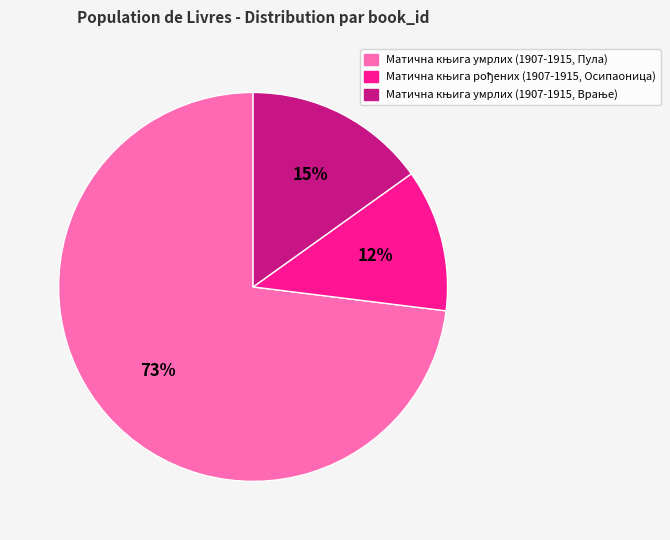

To the nearest percent, what is the average slice percentage?

33%